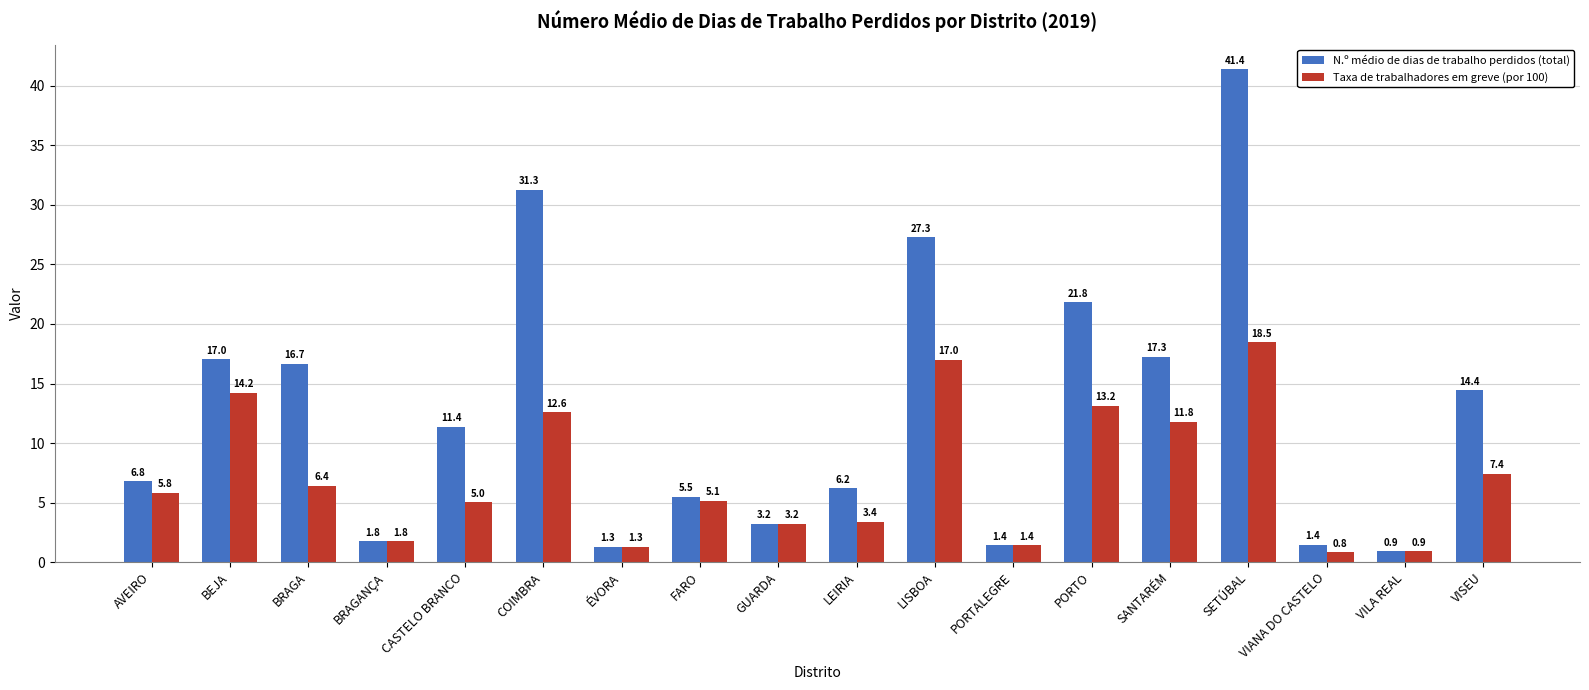

Rank the series at COIMBRA from highest to lowest value.

N.º médio de dias de trabalho perdidos (total), Taxa de trabalhadores em greve (por 100)